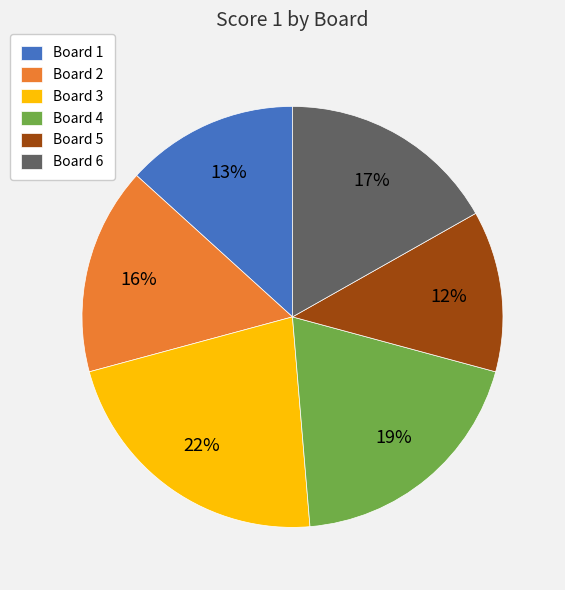

To the nearest percent, what is the difference between the Board 3 and Board 2 slice percentages?

6%